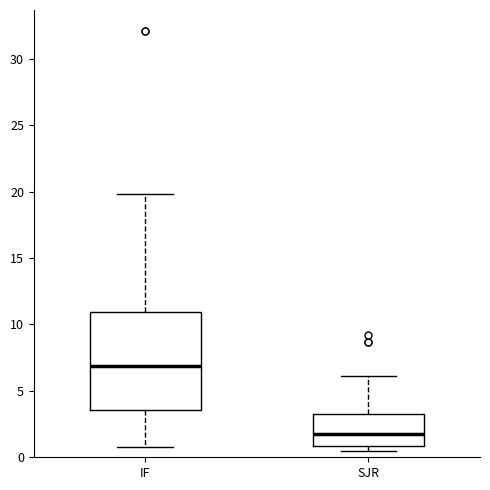

Where does the lower whisker of the box for IF end on the y-axis? The values are not printed on the chart, so give them approximately, as read against the axis.

1.0